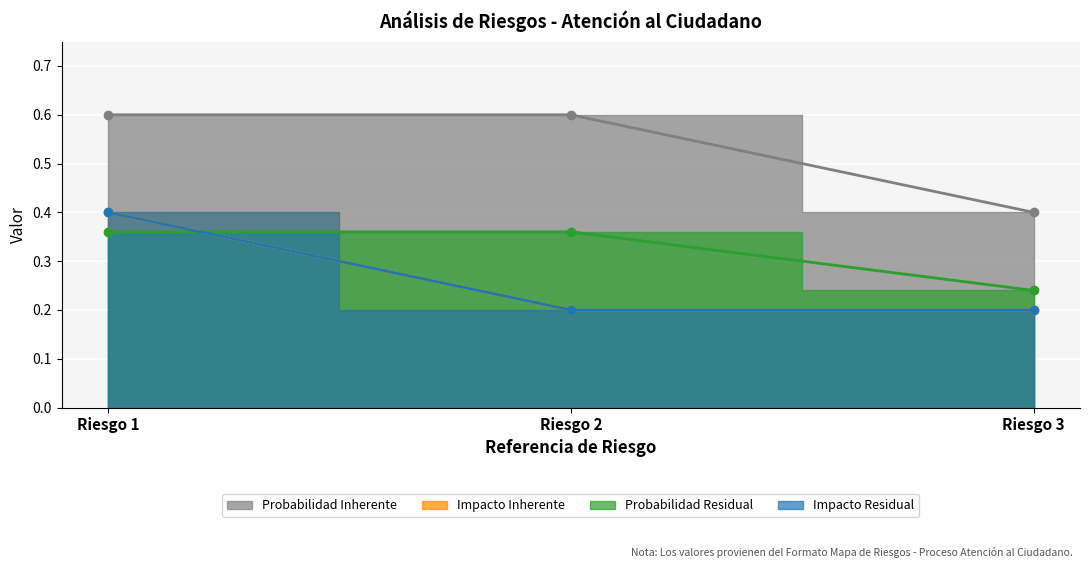

Reading left to right, transcribe all the data shown in this chart.

Probabilidad Inherente: 0.6	0.6	0.4
Impacto Inherente: 0.4	0.2	0.2
Probabilidad Residual: 0.4	0.4	0.2
Impacto Residual: 0.4	0.2	0.2